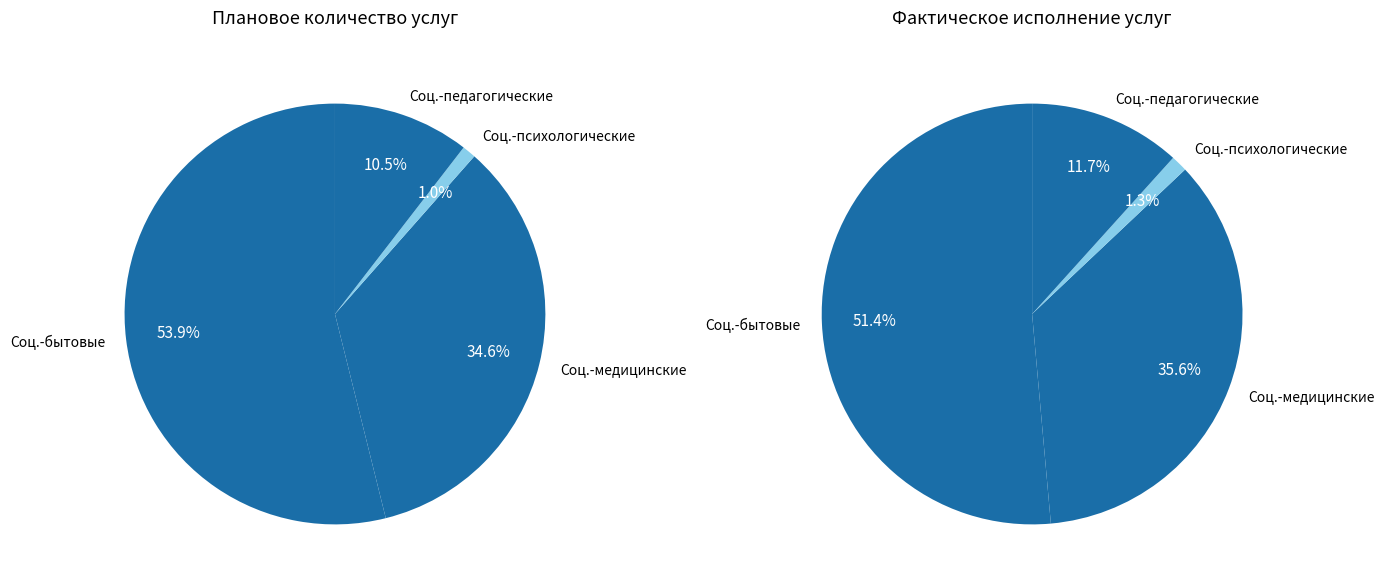

What portion of the pie excludes Социально-медицинские услуги?

65.4%